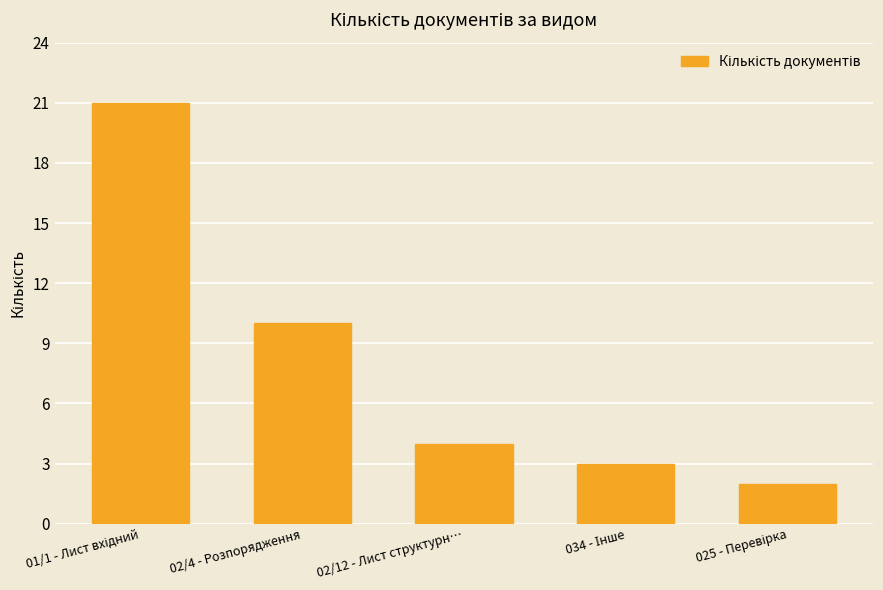

What is the greatest value displayed?

21